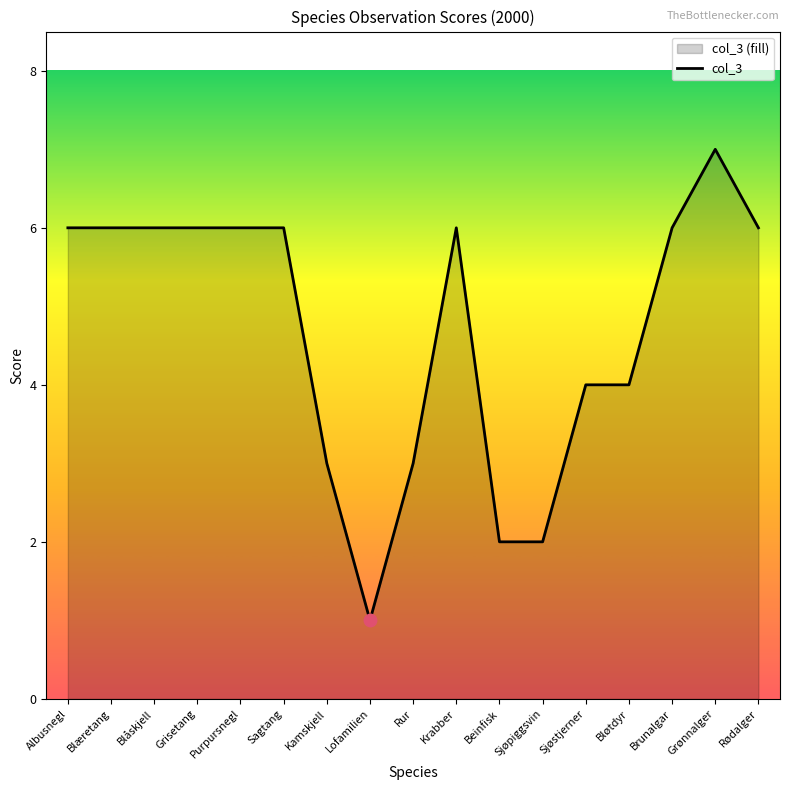

How many points are higher than both their immediate neighbors (excluding endpoints)?

2